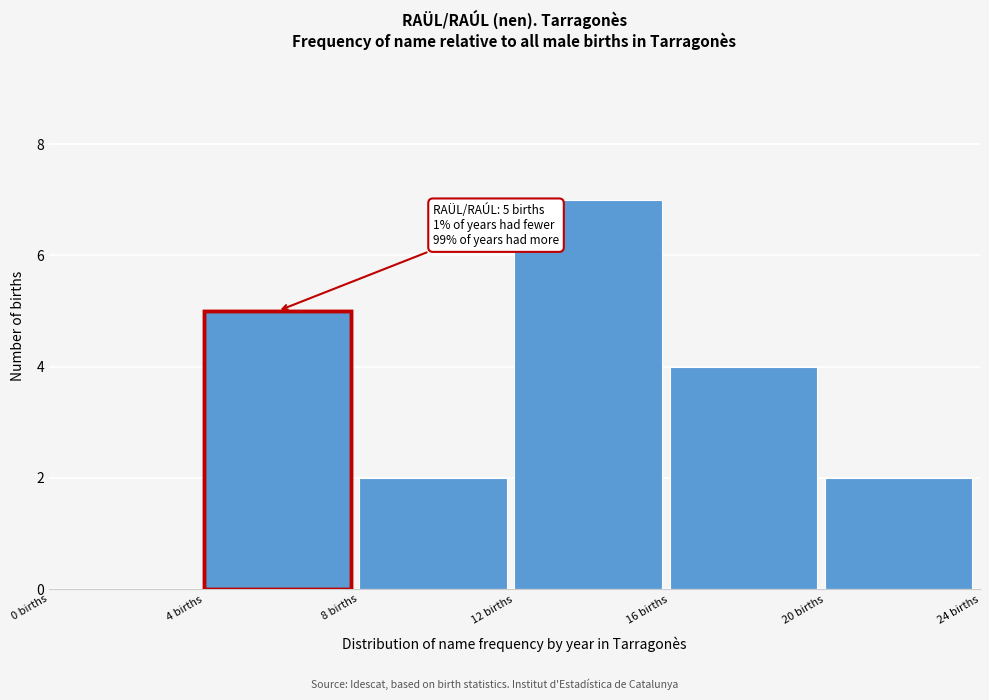

Which range on the x-axis has the tallest bar?

12 to 16